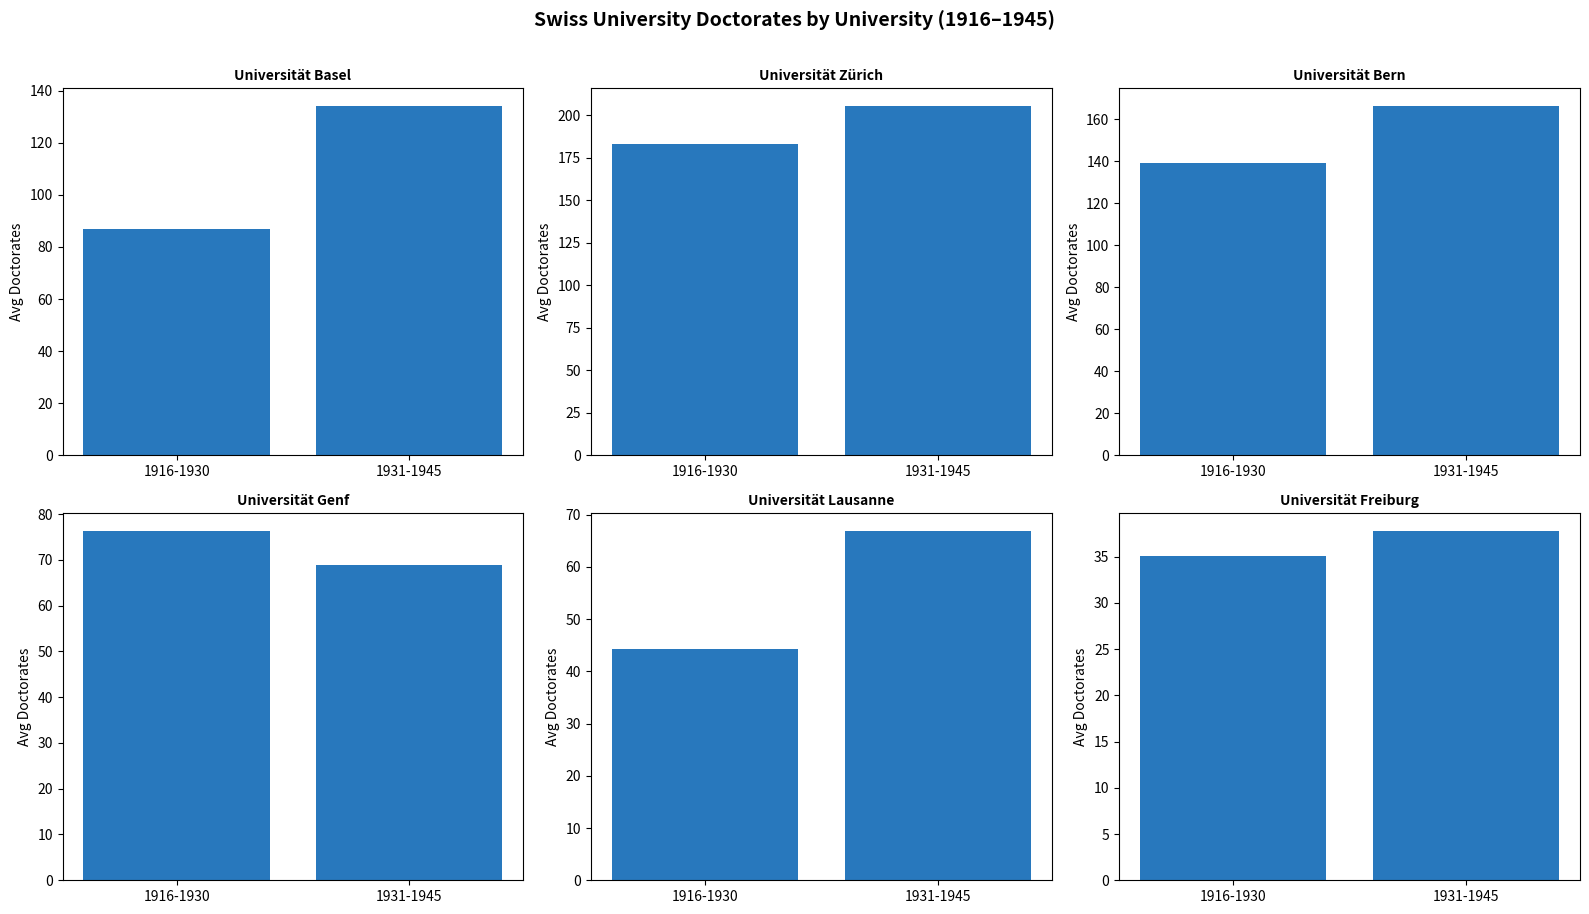

What is the total value across all series at 1916-1930?

564.4